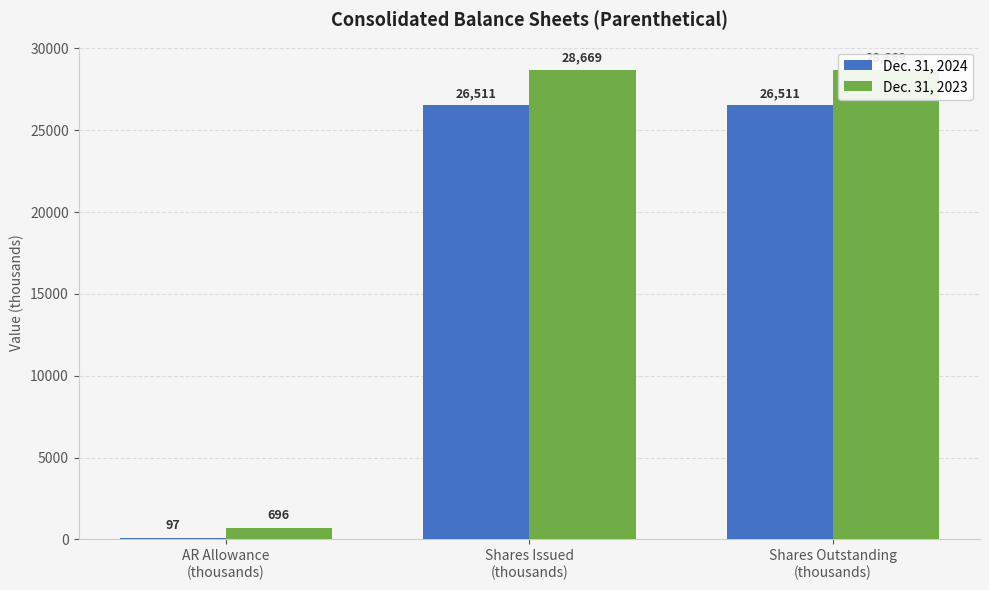

What is the average value of the Dec. 31, 2024 series?

17706